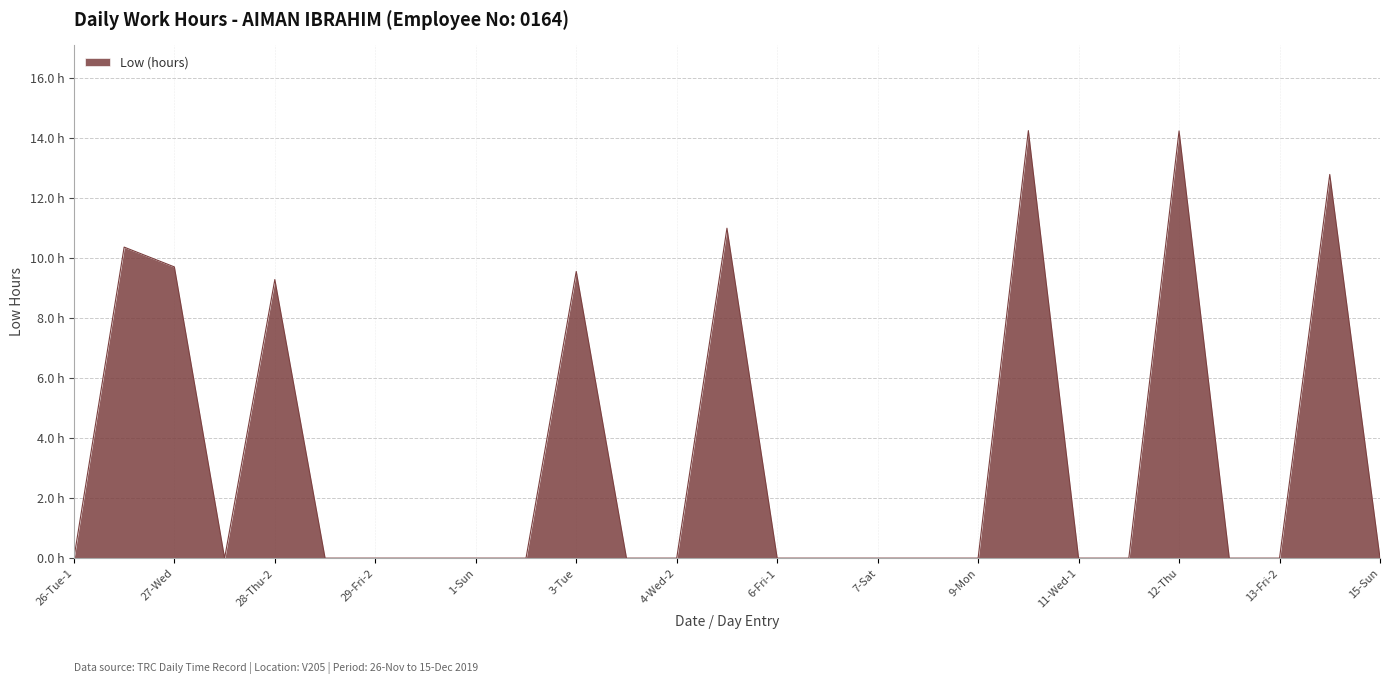

Is this an area chart (filled region under the line)?

Yes